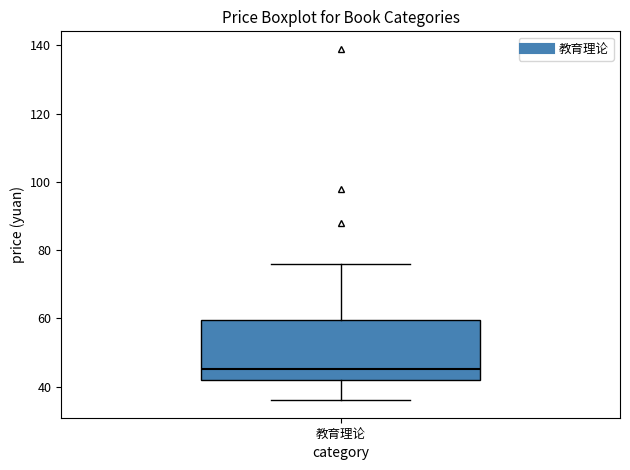

Where does the median line of the box for 教育理论 sit on the y-axis? The values are not printed on the chart, so give them approximately, as read against the axis.

46